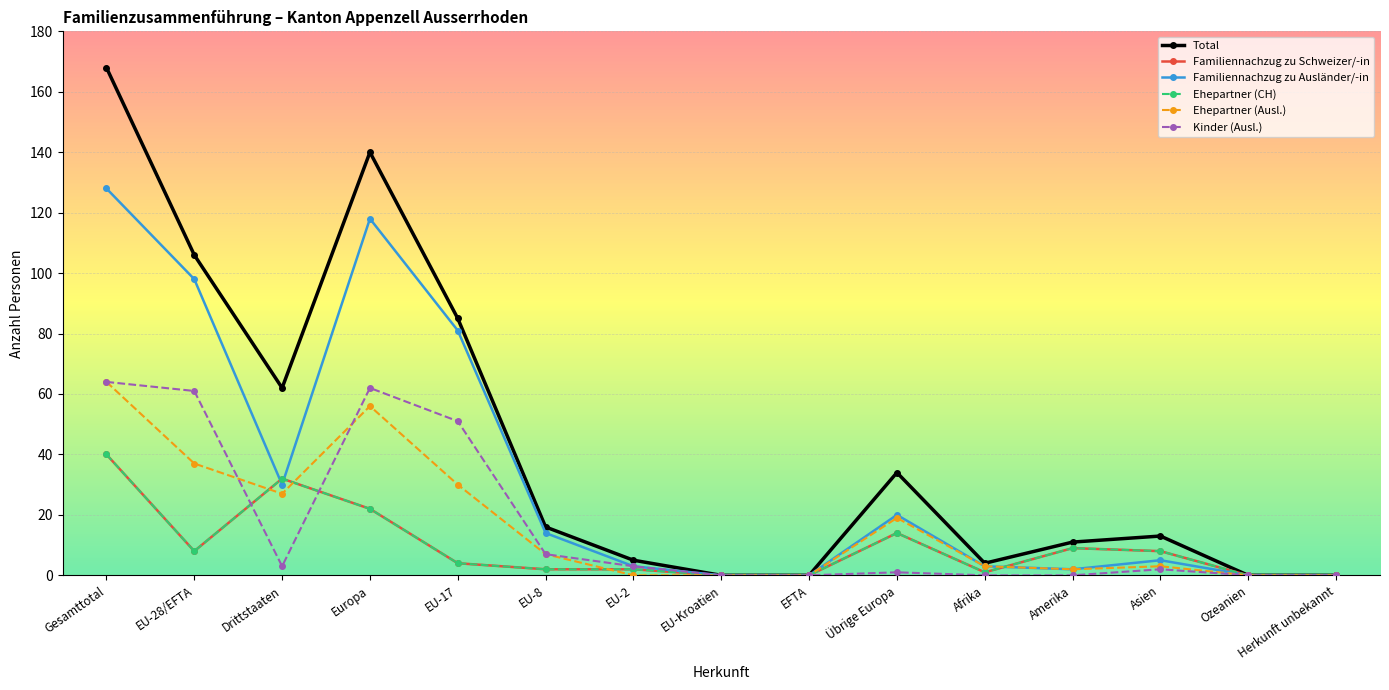

Rank the series by their maximum value, from highest to lowest.

Total, Familiennachzug zu Ausländer/-in, Ehepartner (Ausl.), Kinder (Ausl.), Familiennachzug zu Schweizer/-in, Ehepartner (CH)